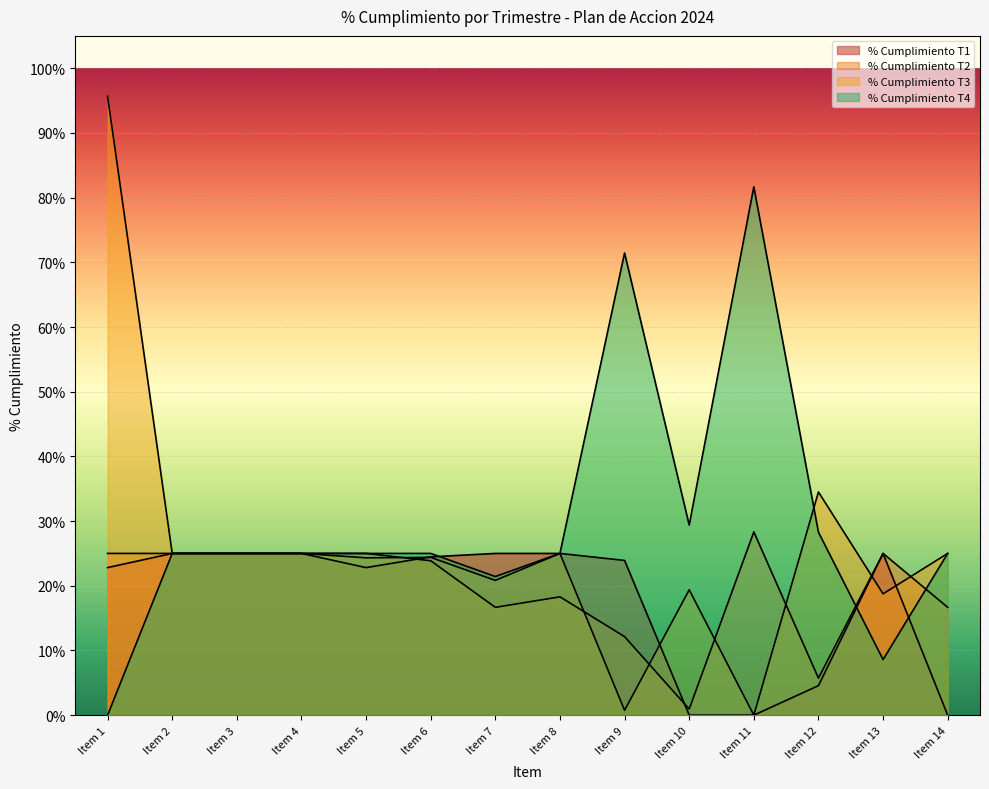

True or false: % Cumplimiento T3 has a value of 0.4 at Item 3.

False